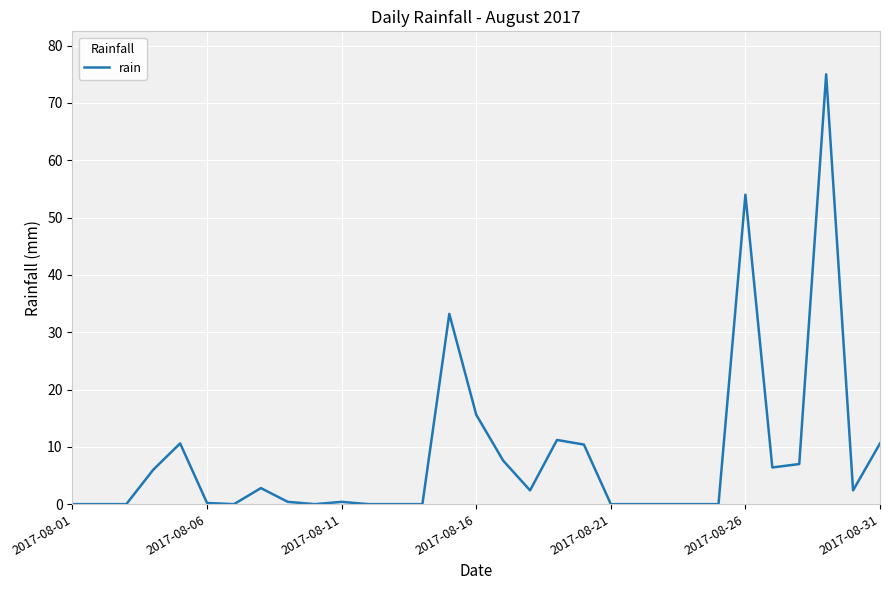

Does the chart display data point markers on the line(s)?

No